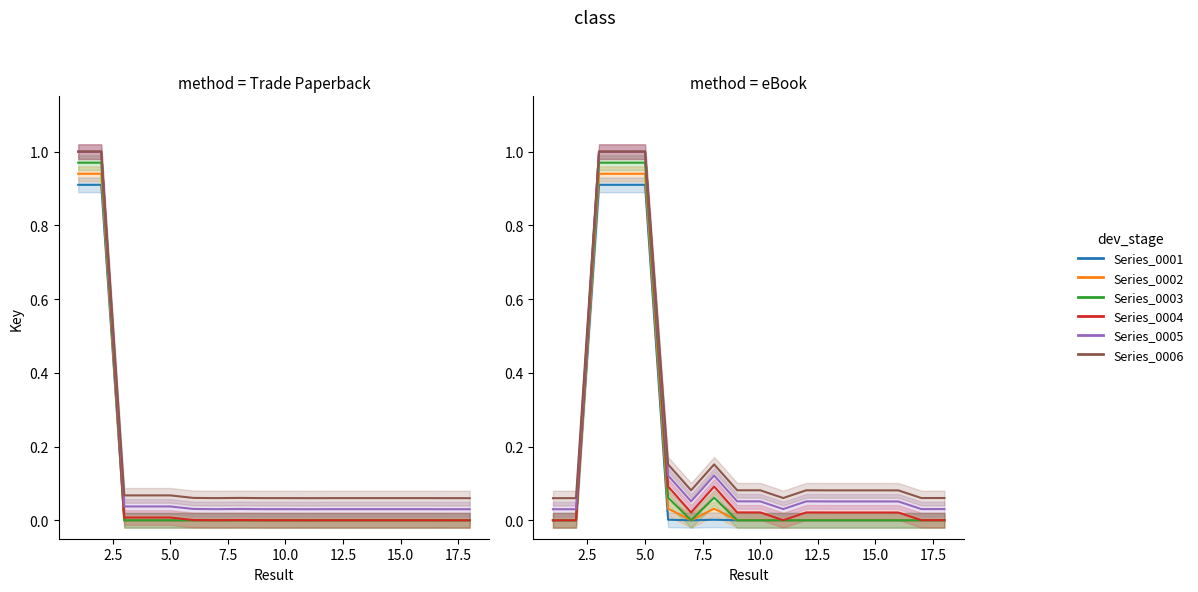

Is this an area chart (filled region under the line)?

No